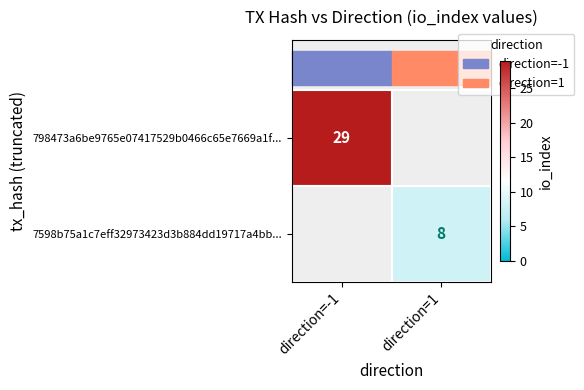

Which category has the highest value across all series?

direction=-1